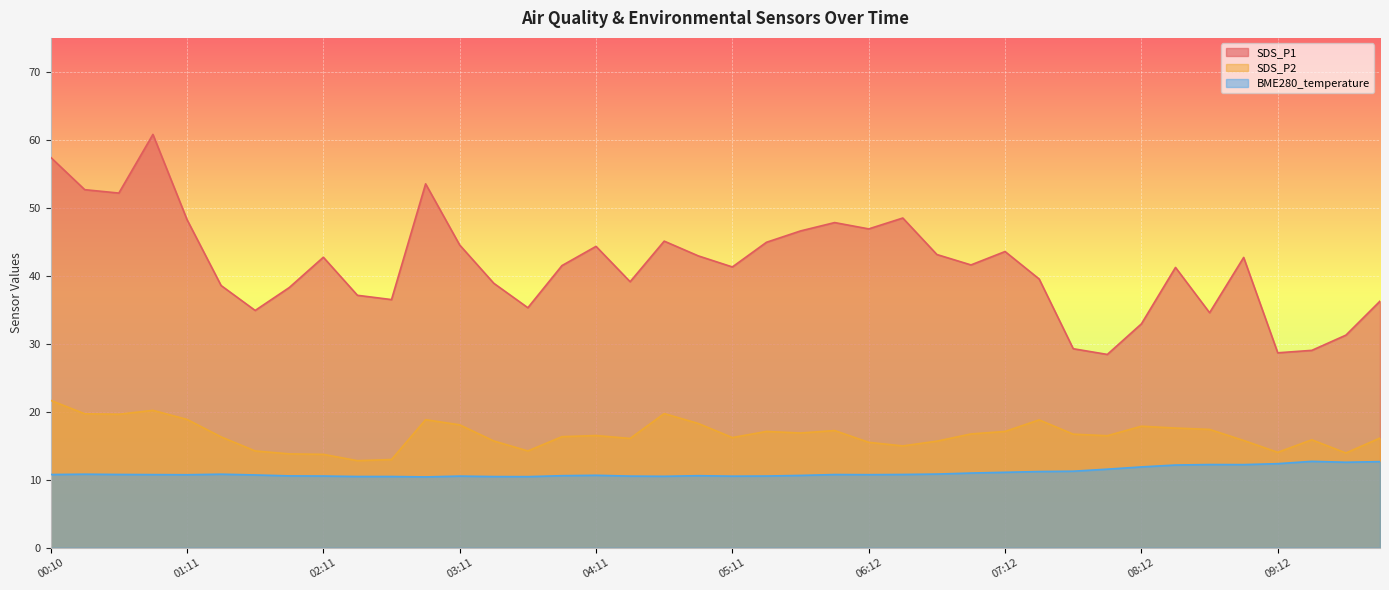

True or false: SDS_P2 and BME280_temperature cross at least once.

False